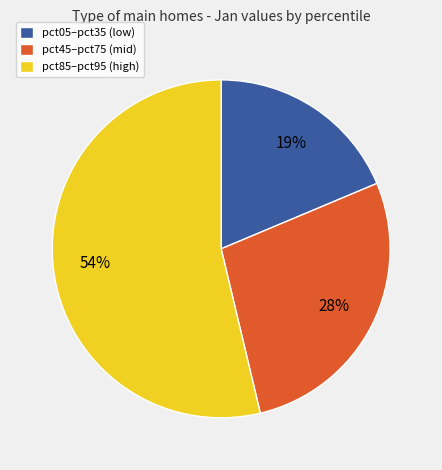

Rank the categories by value from highest to lowest.

pct85–pct95 (high), pct45–pct75 (mid), pct05–pct35 (low)